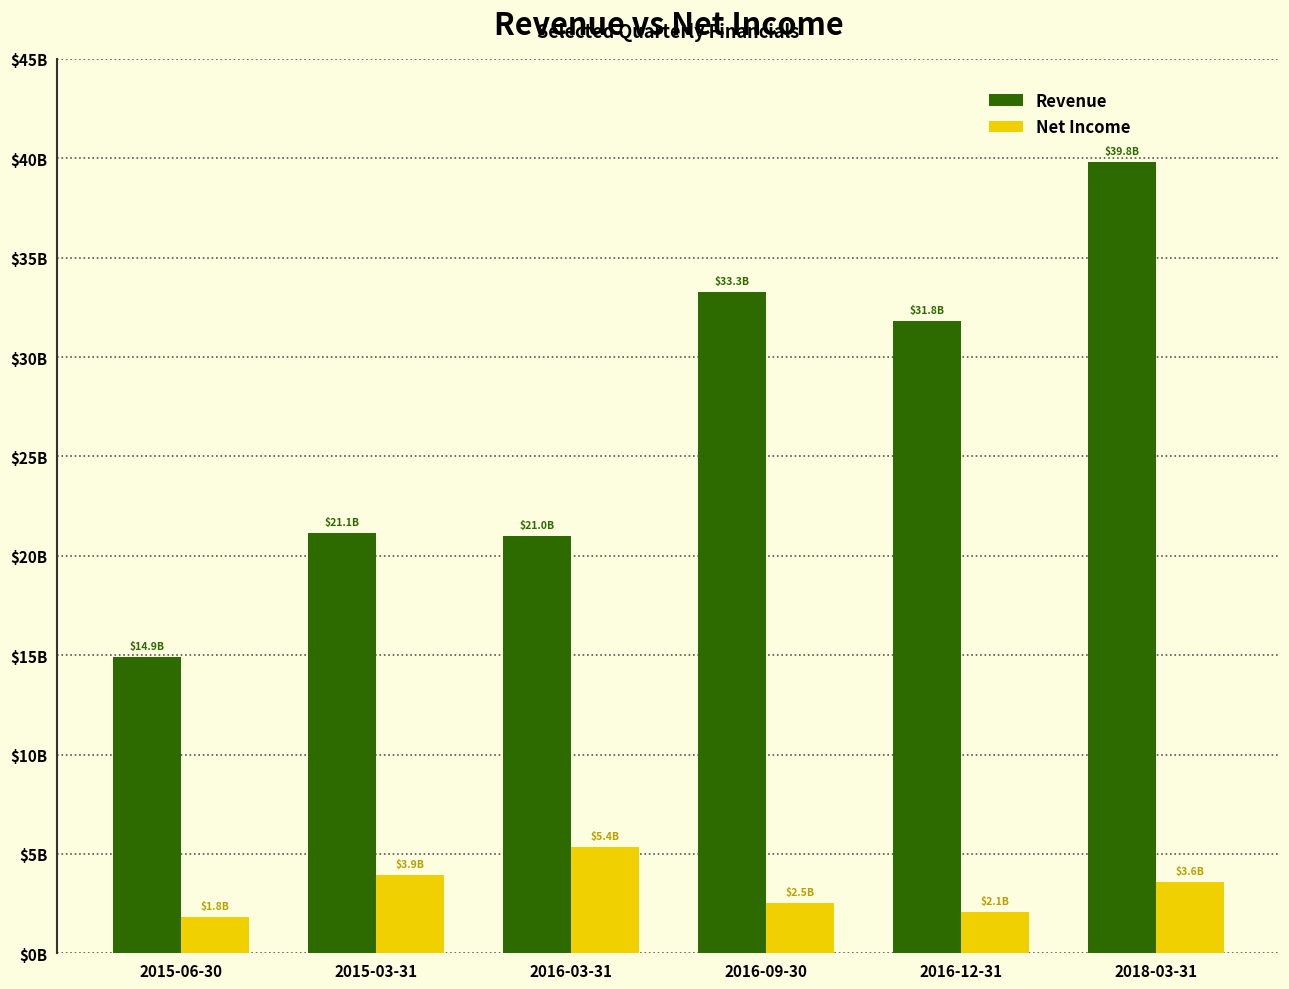

At 2016-09-30, list the series in order from largest to smallest.

Revenue, Net Income